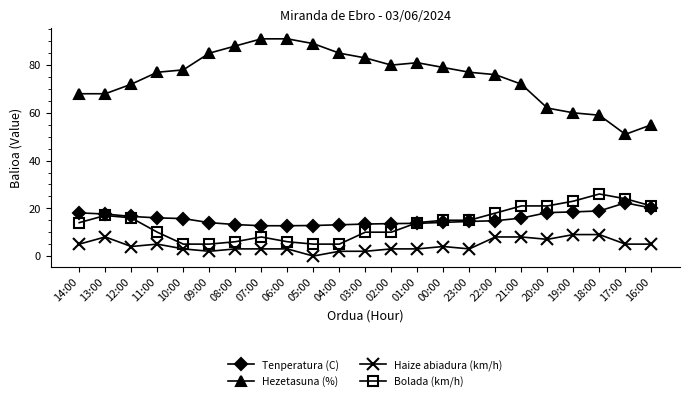

True or false: Haize abiadura (km/h) and Hezetasuna (%) intersect in this chart.

False